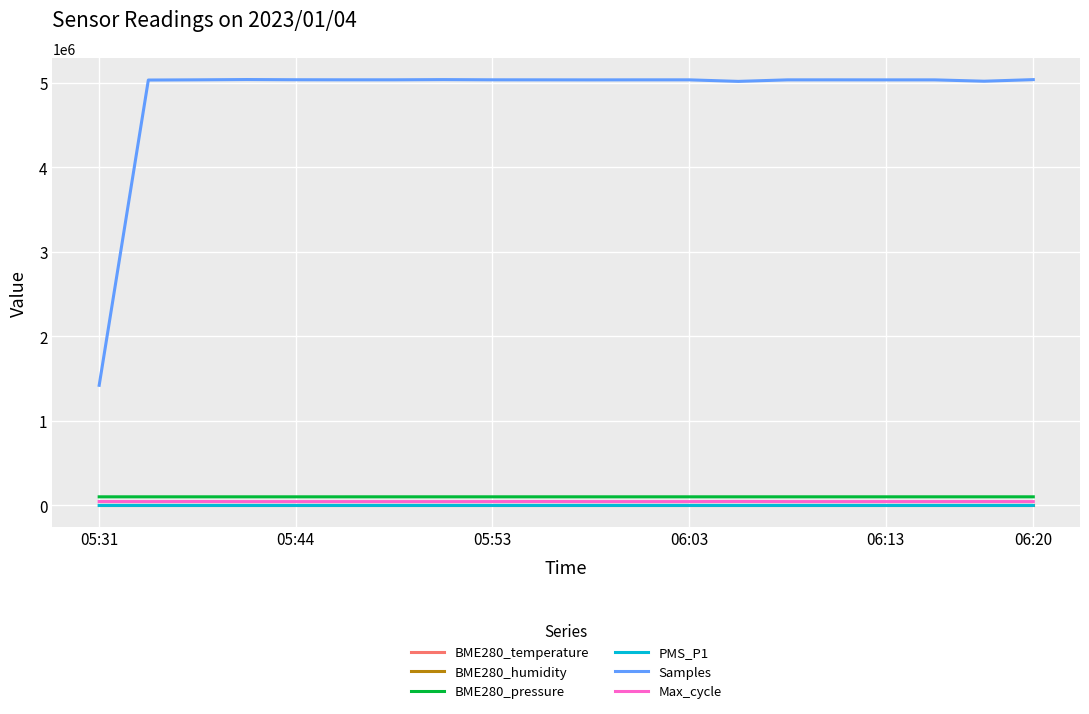

How many lines are shown in the chart?

6